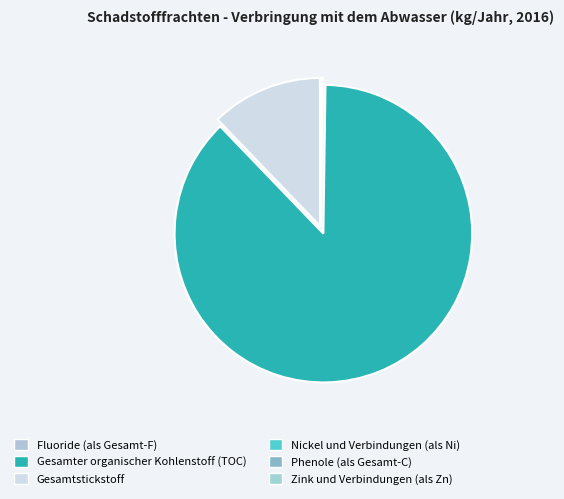

Which slice is the largest?

Gesamter organischer Kohlenstoff (TOC)